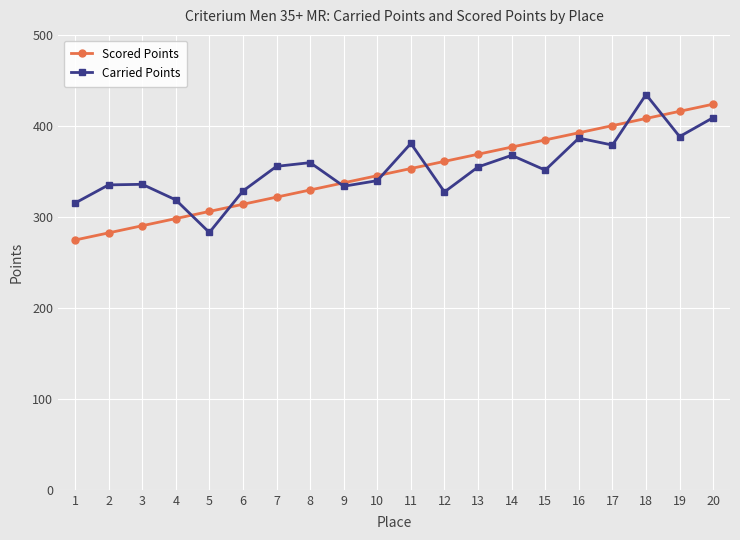

What is the difference between the highest and lowest values at 11?

27.6